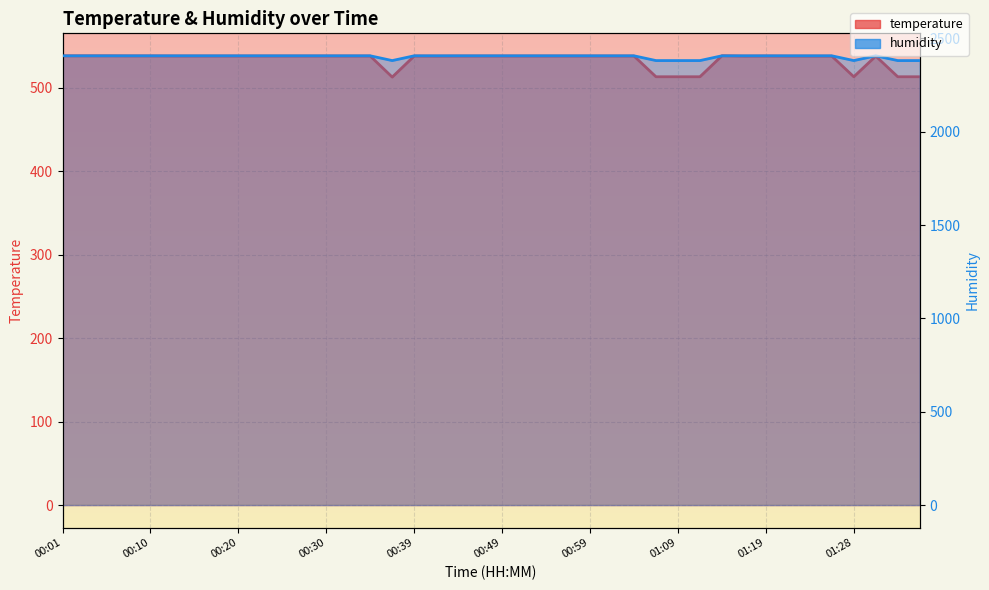

Does the chart have visible grid lines?

Yes